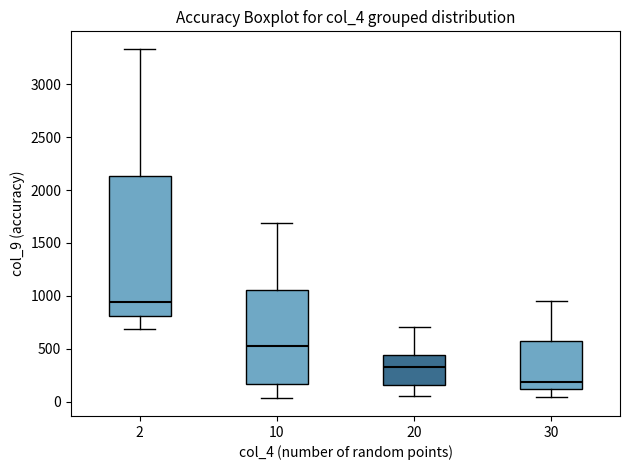

Reading left to right, transcribe this box plot: for each box, give where its median line is, the range the box spans, and where its two whiskers end, as read against the y-axis. The values are not printed on the chart, so give them approximately, as read against the axis.

2: median 950, box 800 to 2150, whiskers 700 to 3350
10: median 550, box 150 to 1050, whiskers 50 to 1700
20: median 350, box 150 to 450, whiskers 50 to 700
30: median 200, box 100 to 550, whiskers 50 to 950